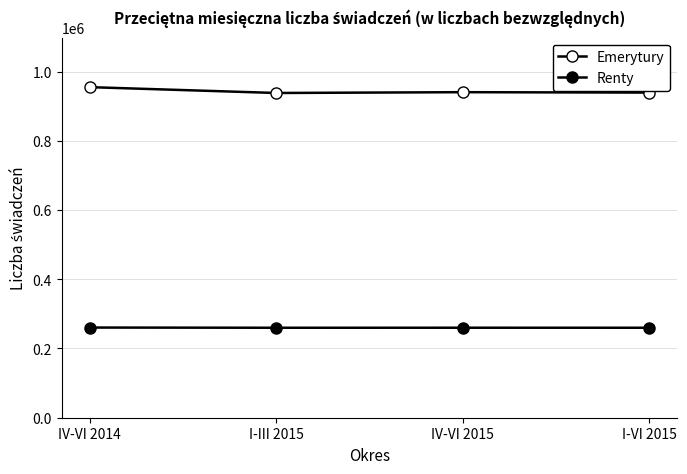

What is the sum of all Emerytury values?

3772508